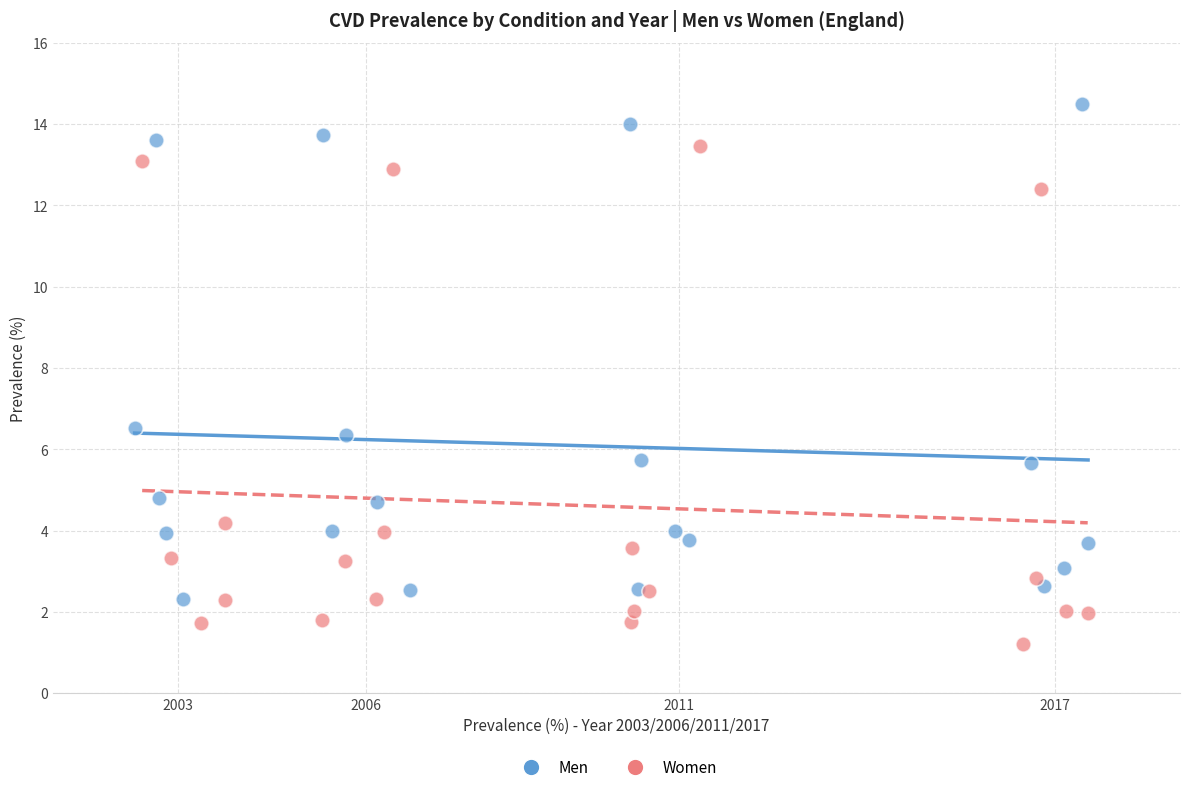

Which series contains the highest Y value?

Men